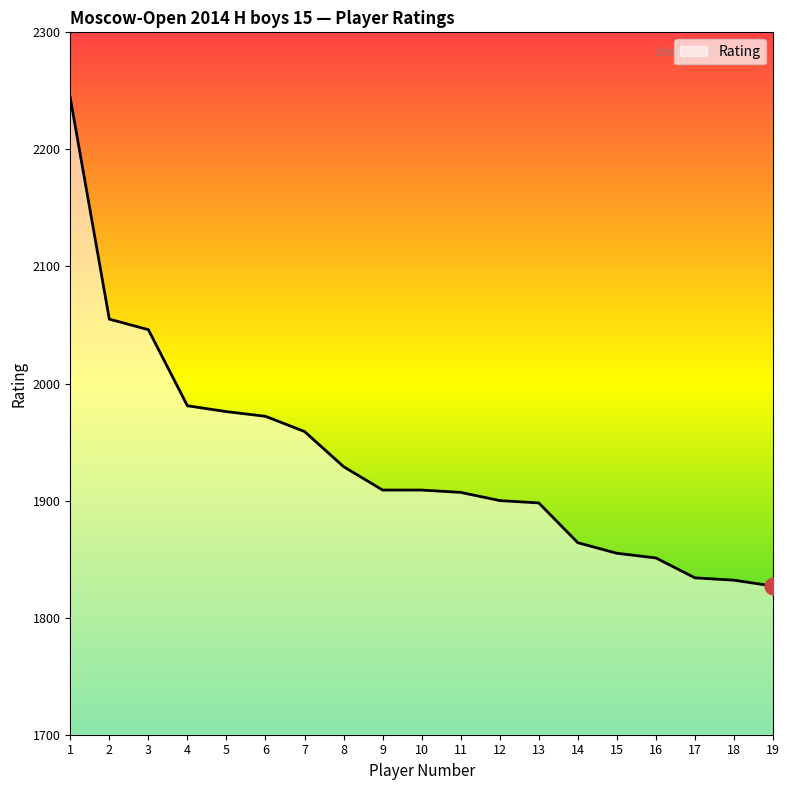

The chart shows a value of 1972 at 6. True or false?

True